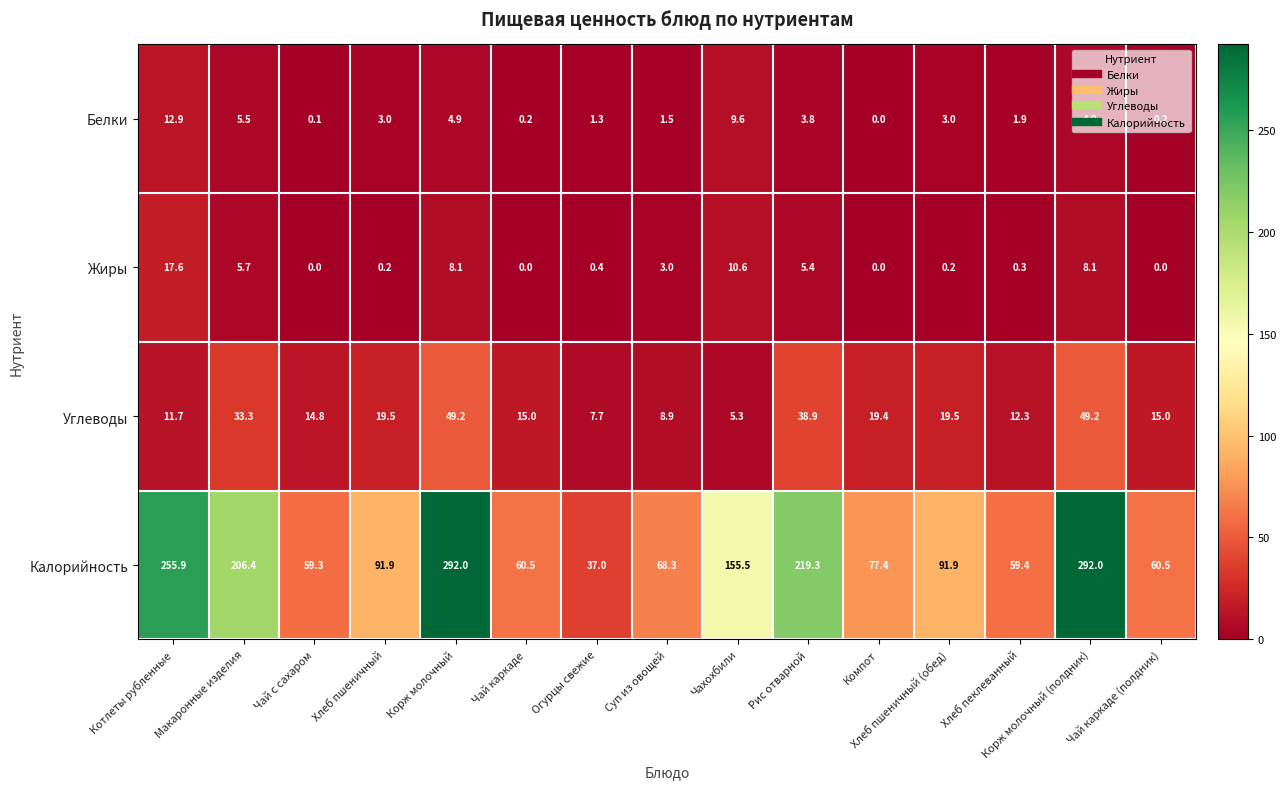

True or false: Углеводы has a value of 13.6 at Хлеб пшеничный (обед).

False